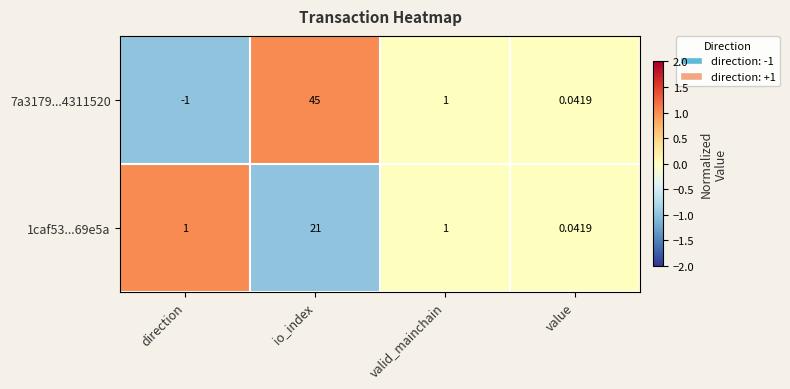

Rank the categories by 7a3179...4311520 value from lowest to highest.

direction, value, valid_mainchain, io_index